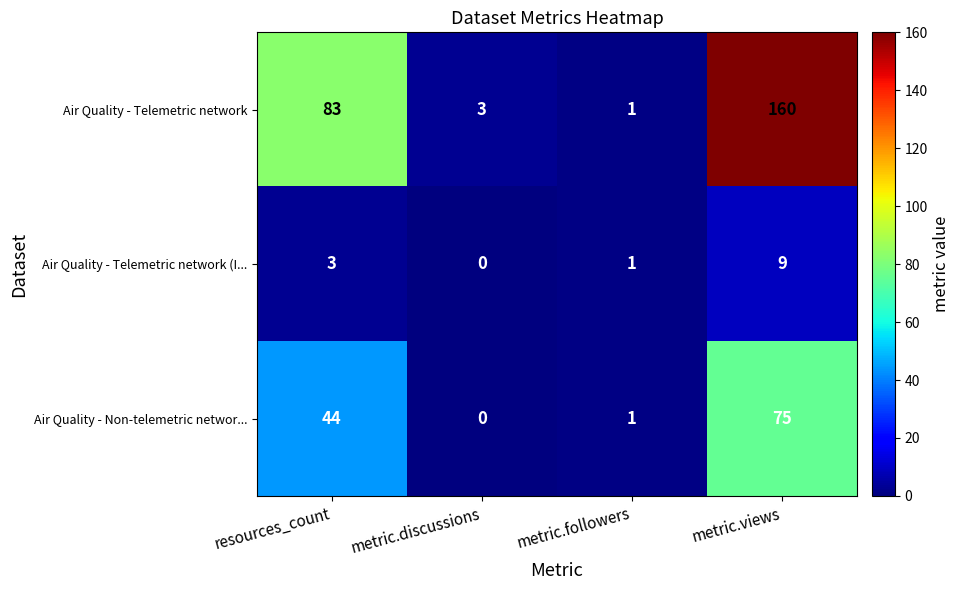

Is it true that Air Quality - Telemetric network (I... equals -3 at metric.discussions?

False